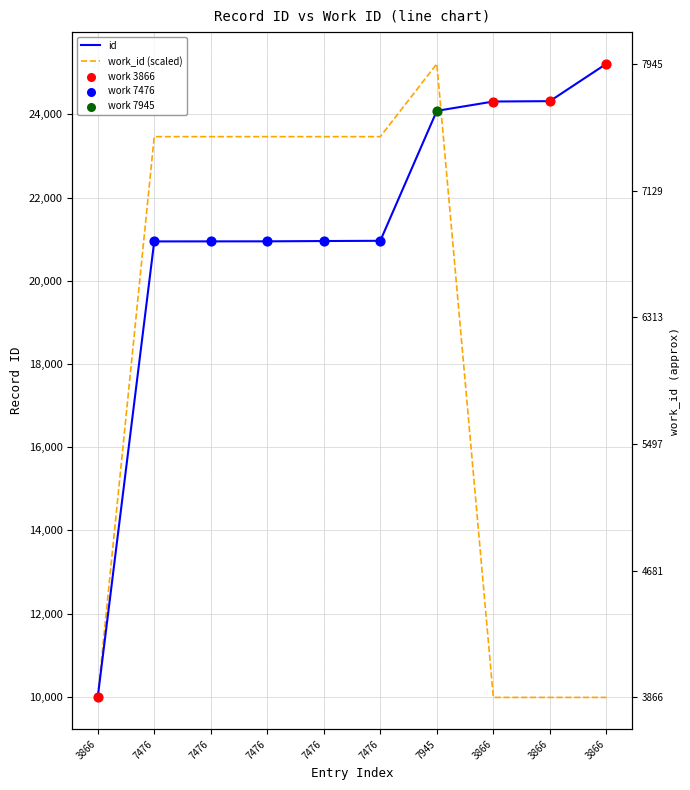

Which series reaches the maximum Y coordinate?

id